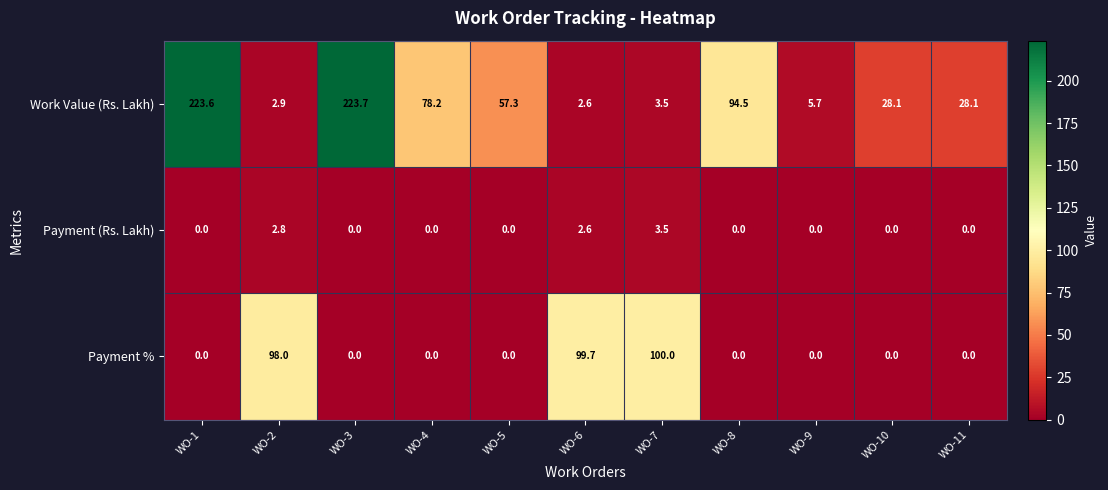

True or false: Payment (Rs. Lakh) has a value of 0.0 at WO-9.

True